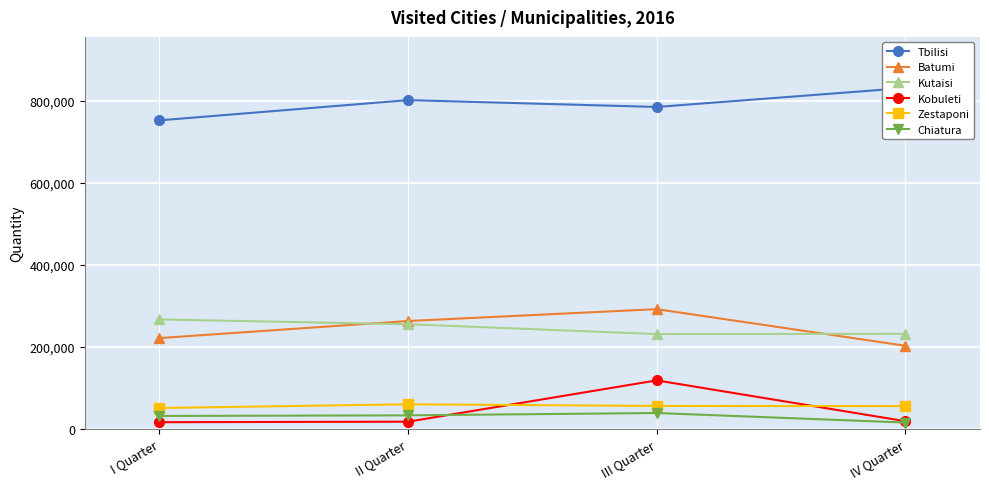

How many Batumi values are between 220904 and 291396?

3